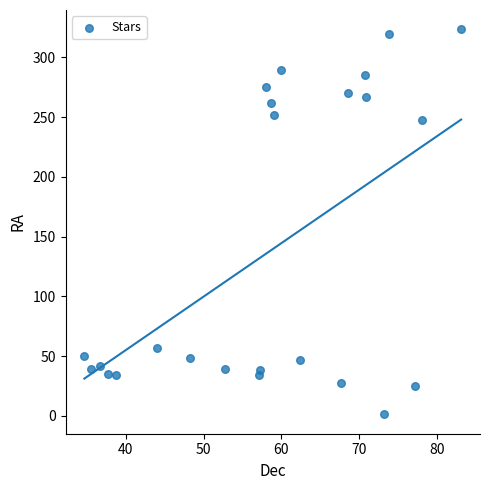

What is the range of X values (max minus min)?

48.4